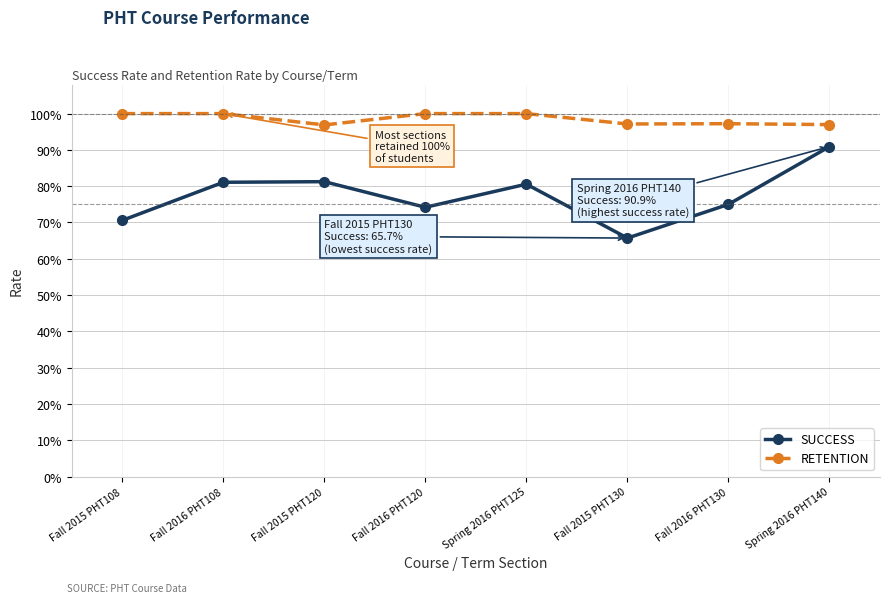

What is the label of the 3rd point from the right?

Fall 2015 PHT130